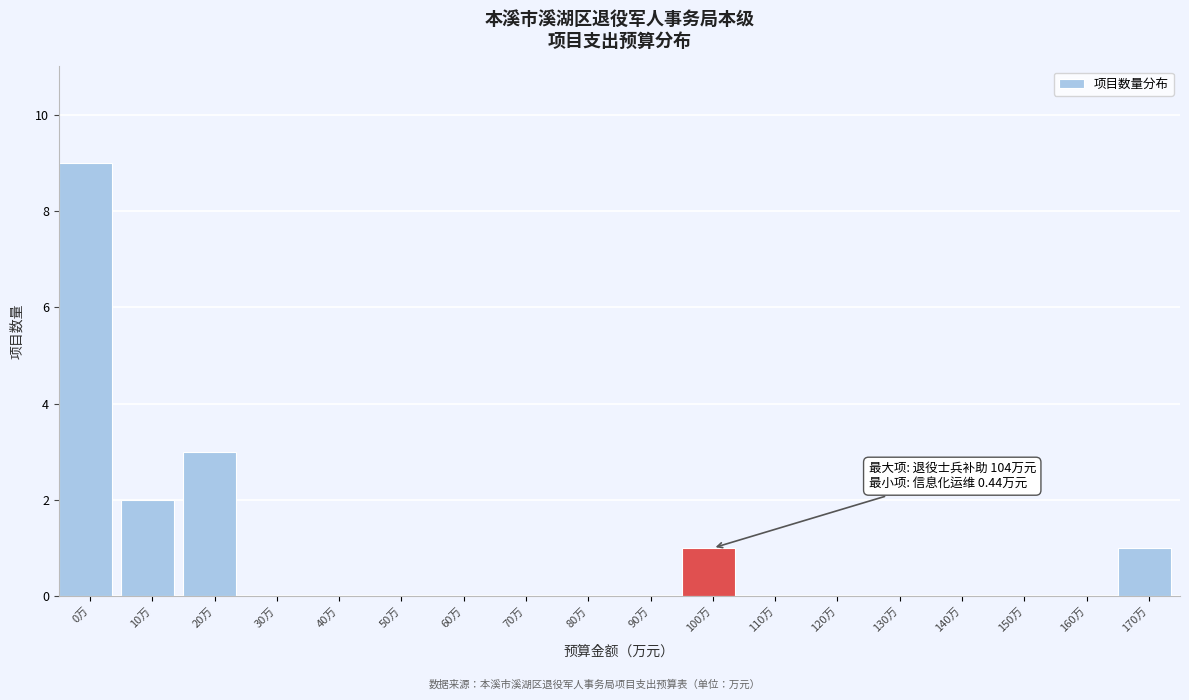

Reading left to right, extract all data points from this chart.

0万=9	10万=2	20万=3	30万=0	40万=0	50万=0	60万=0	70万=0	80万=0	90万=0	100万=1	110万=0	120万=0	130万=0	140万=0	150万=0	160万=0	170万=1